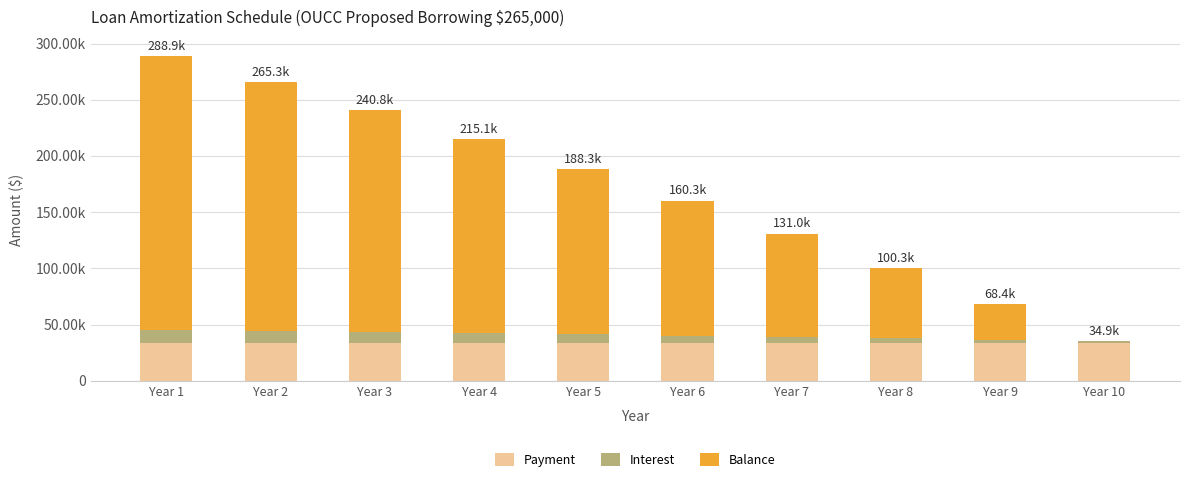

Does the chart contain stacked bars?

Yes